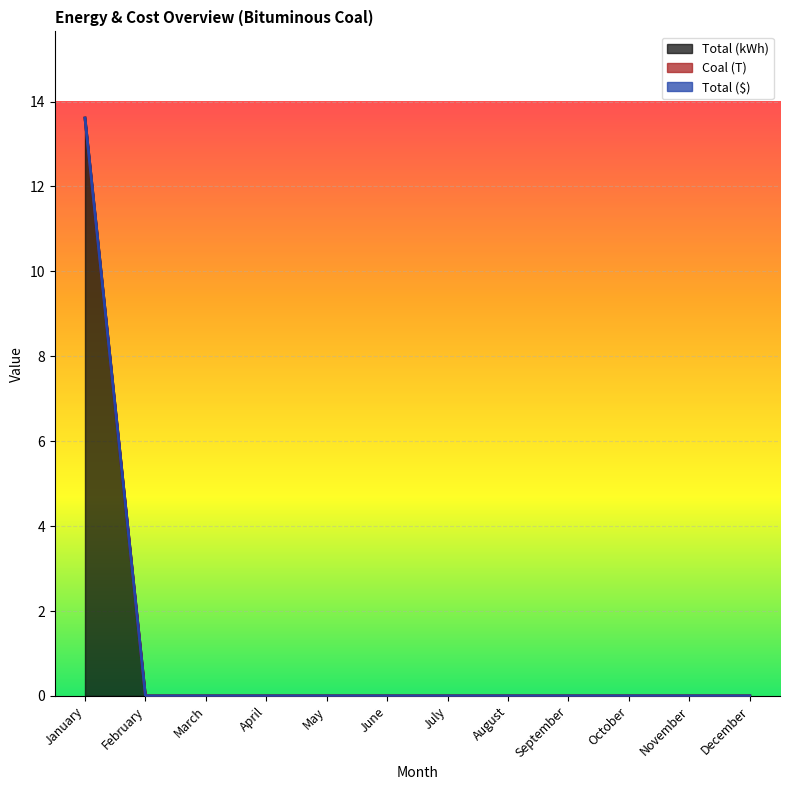

Rank the categories by Total (kWh) value from lowest to highest.

February, March, April, May, June, July, August, September, October, November, December, January